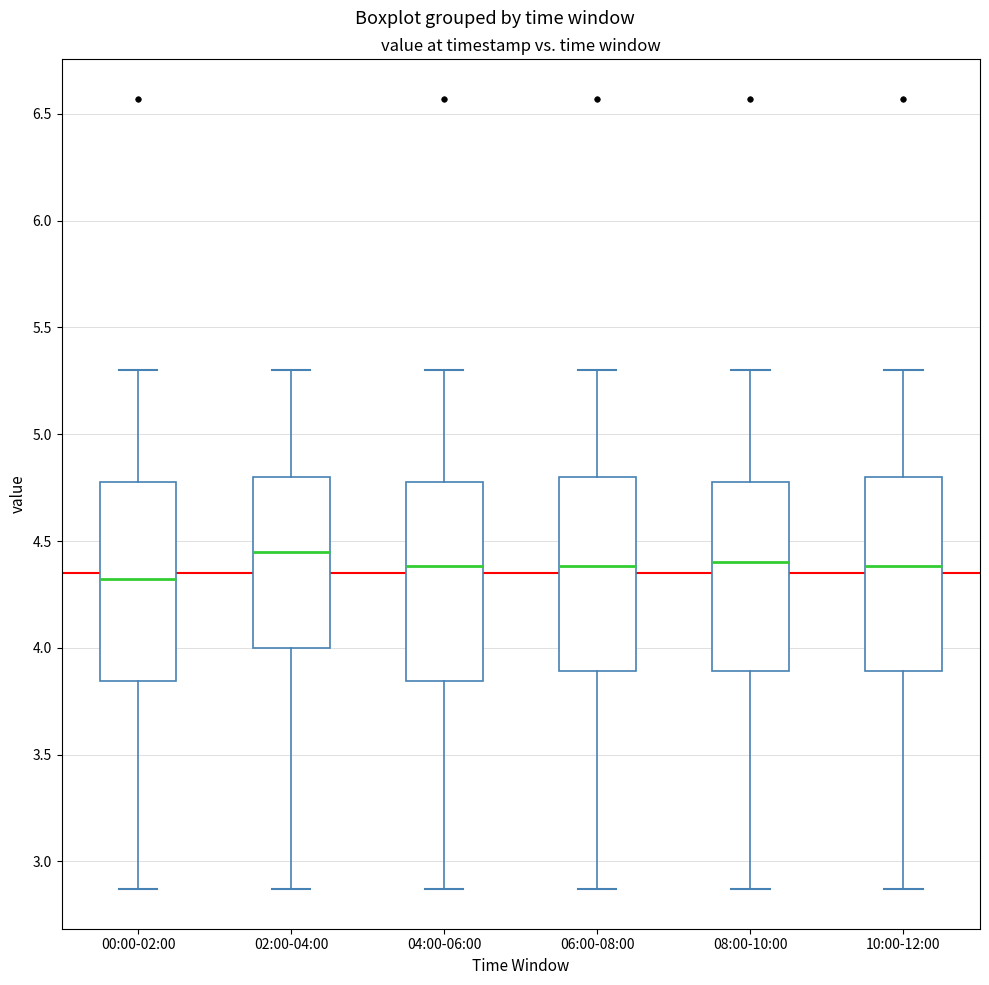

Where does the upper whisker of the box for 00:00-02:00 end on the y-axis? The values are not printed on the chart, so give them approximately, as read against the axis.

5.30